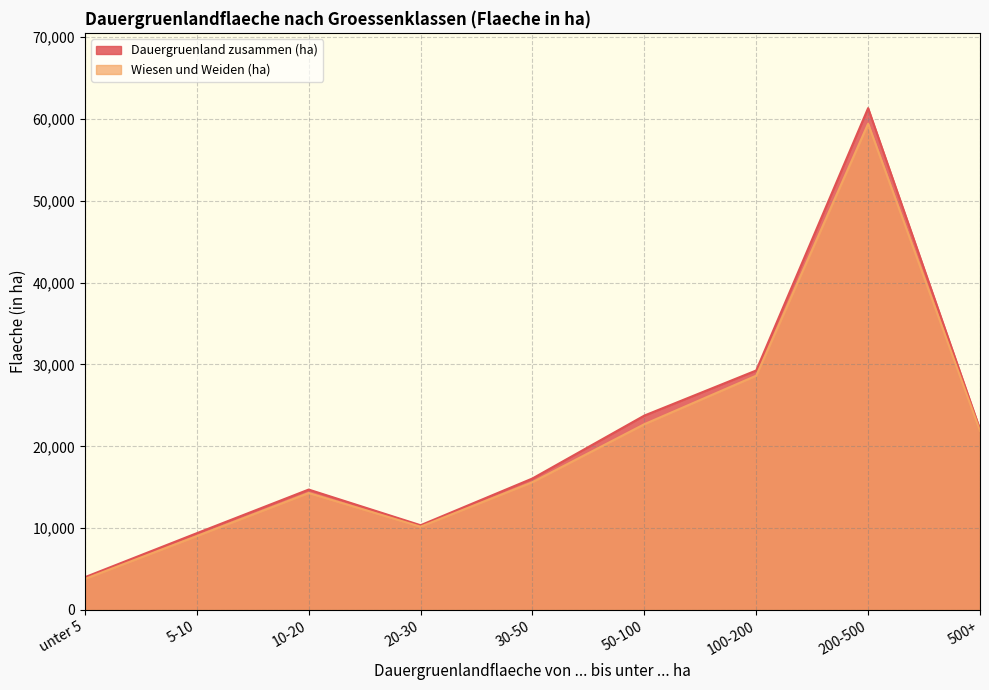

What is the label of the 6th point from the right?

20-30